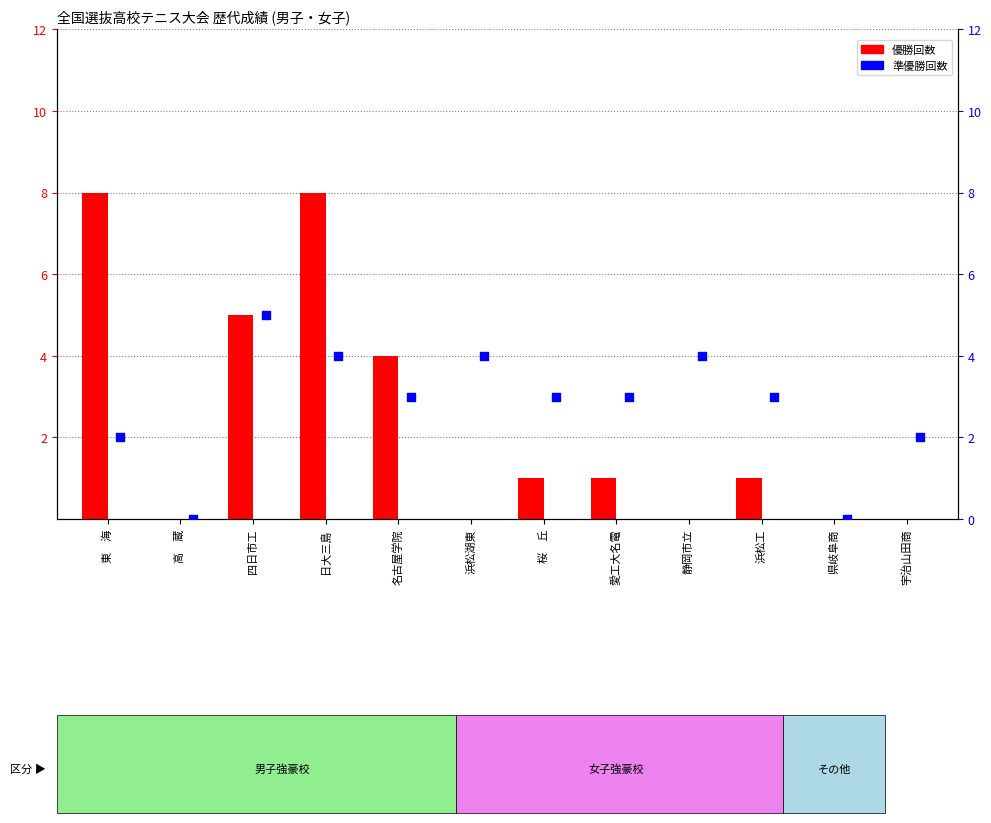

Is the value of 準優勝回数 at 四日市工 greater than the value of 優勝回数 at 高　蔵?

Yes